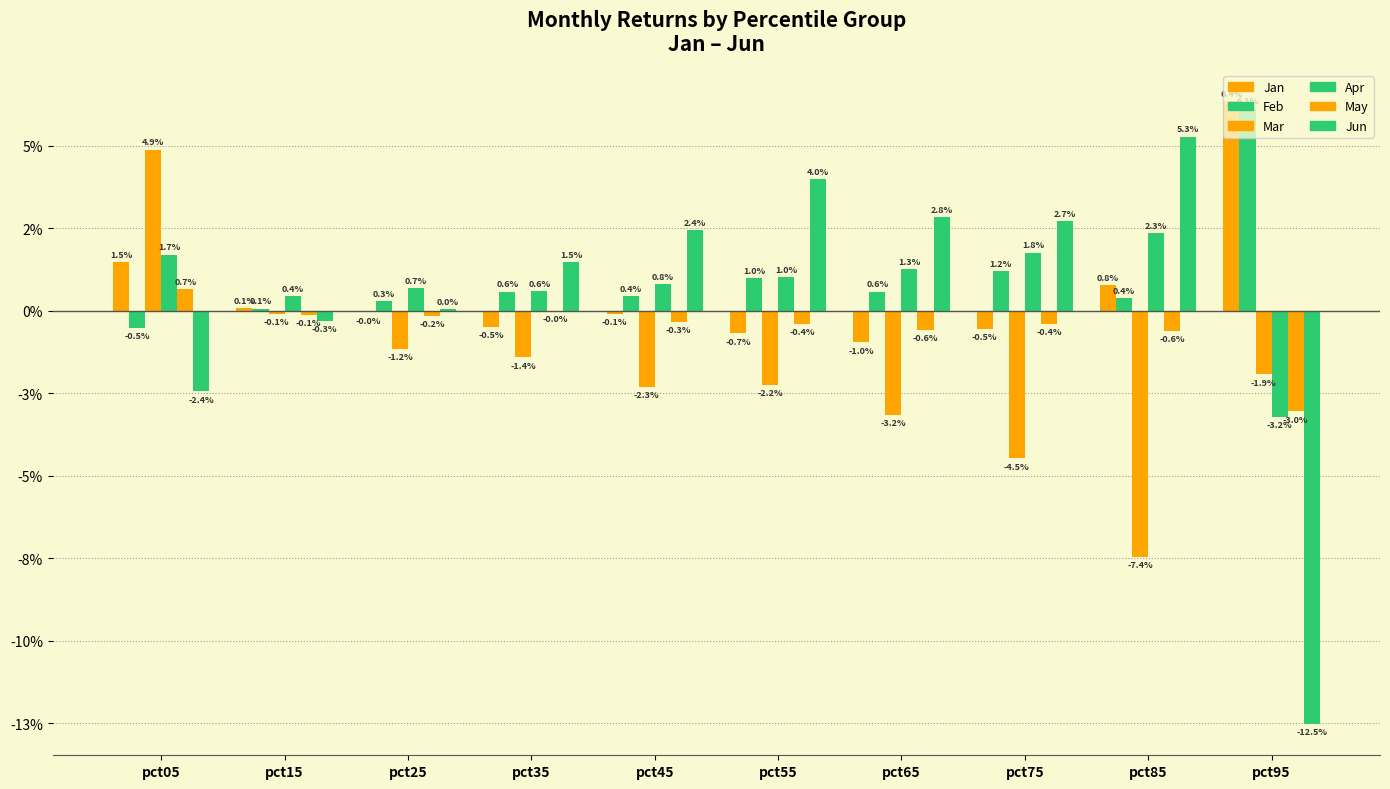

Which series has the largest total across all categories?

Feb